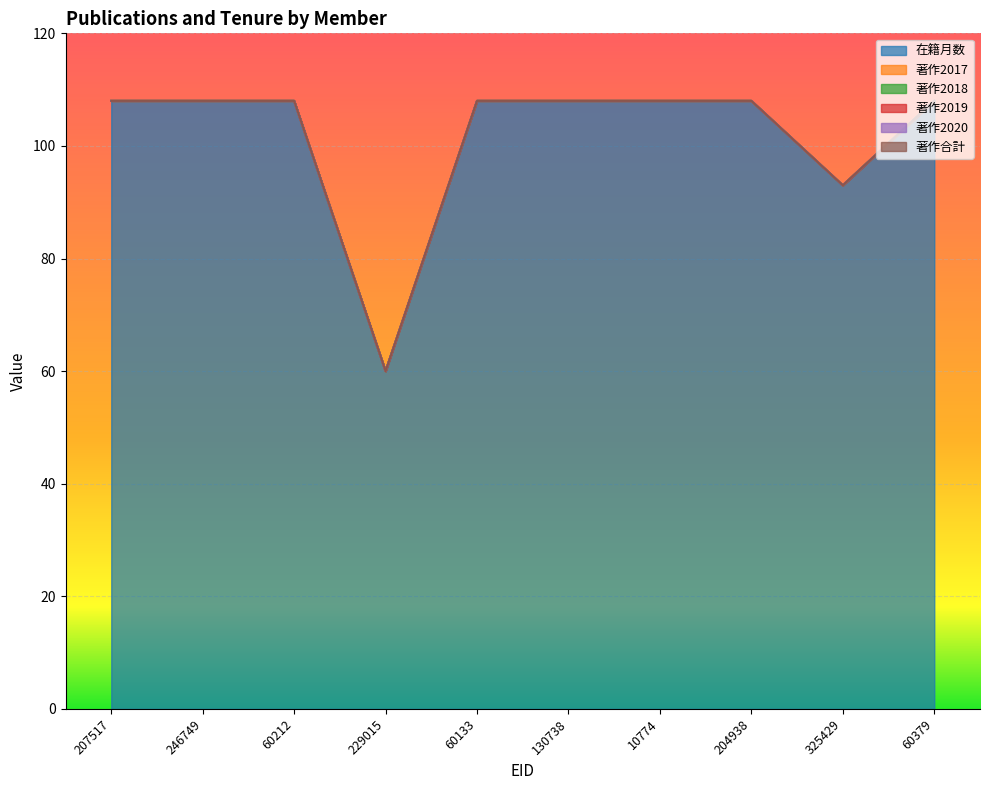

True or false: 著作2019 and 著作2020 cross at least once.

False